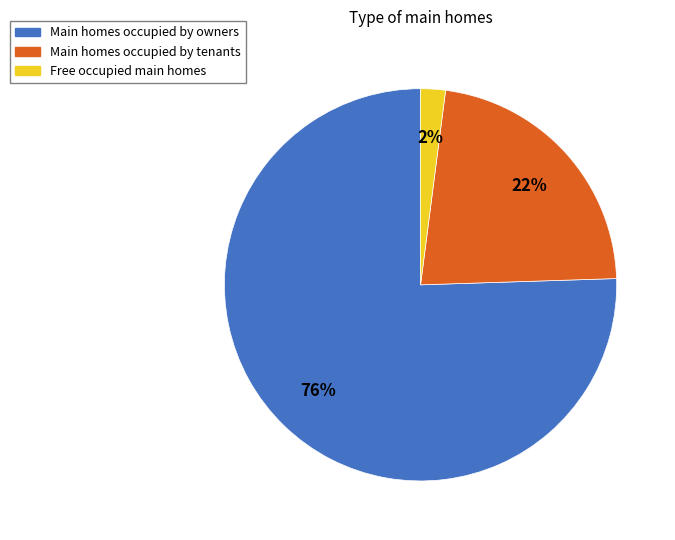

The Main homes occupied by owners slice represents 76% of the pie. True or false?

True